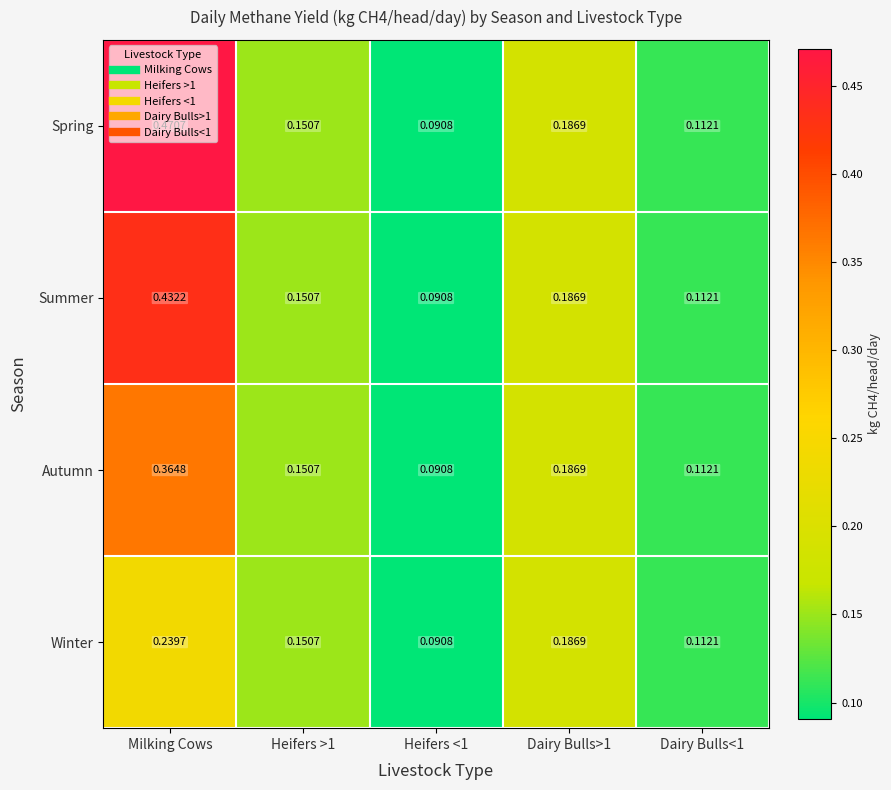

Between Milking Cows and Heifers >1, which series saw the biggest shift?

Spring